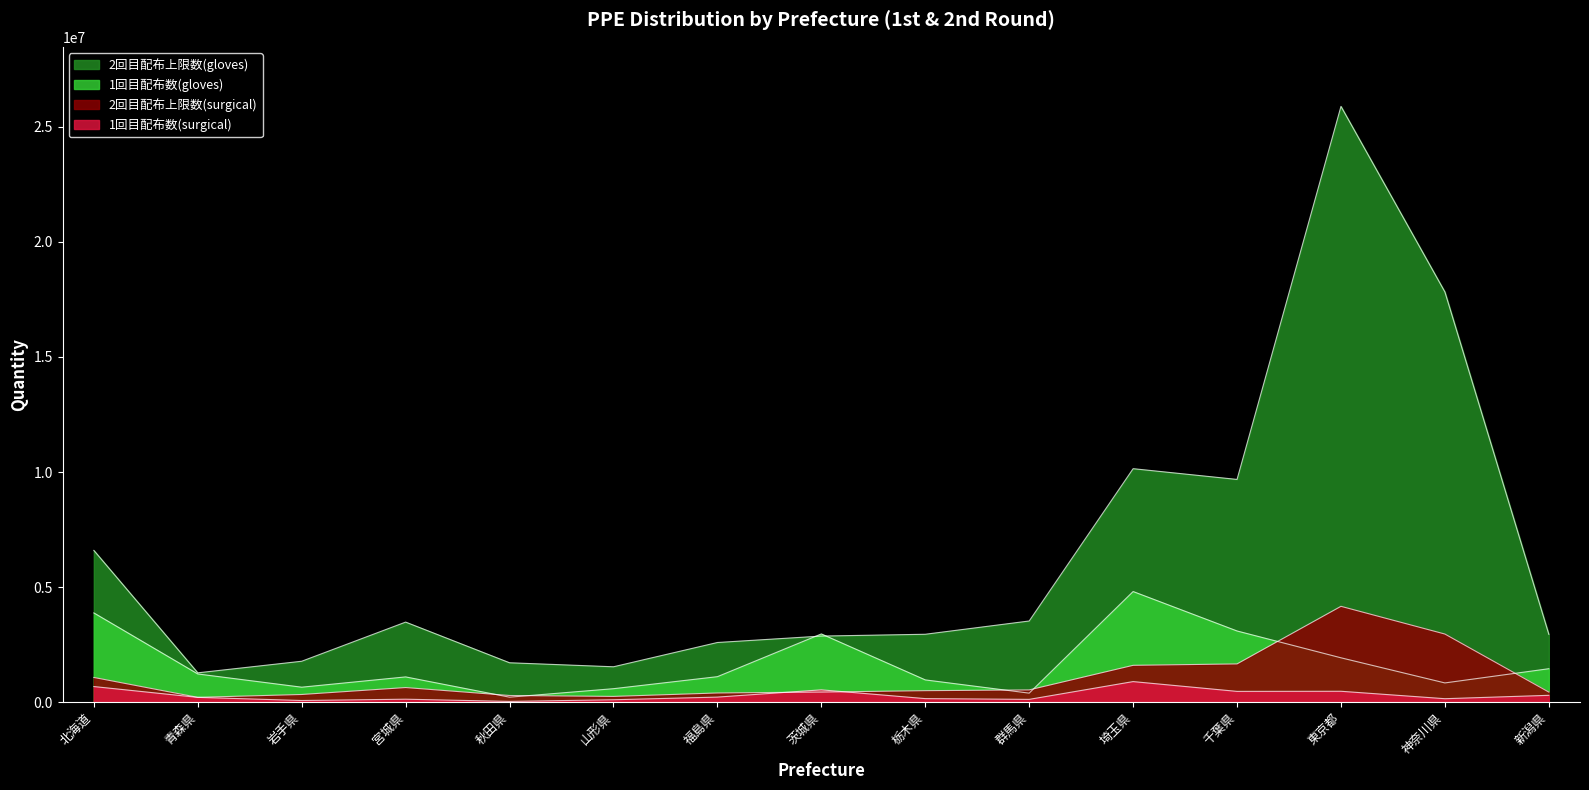

At which label does 2回目配布上限数(gloves) reach its peak?

東京都